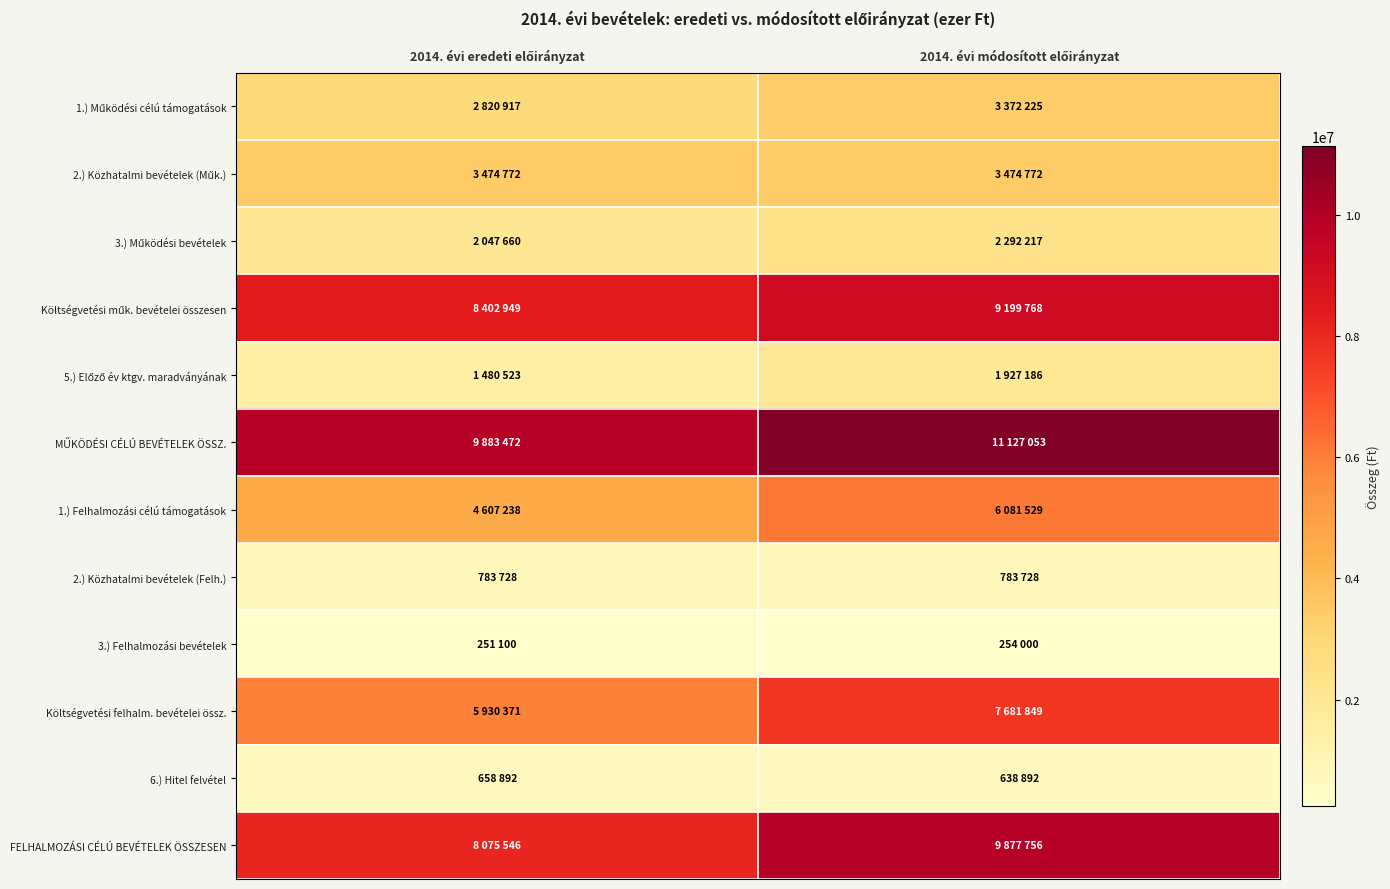

What is the sum of all FELHALMOZÁSI CÉLÚ BEVÉTELEK ÖSSZESEN values?

17953302